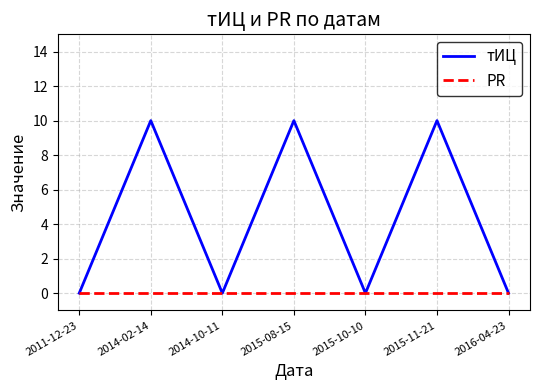

Which series has the largest range (max minus min)?

тИЦ